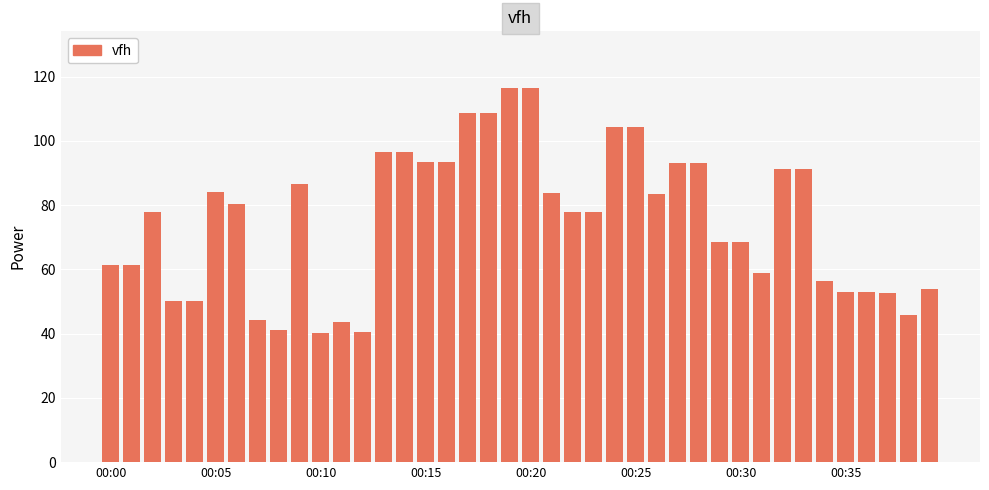

How many series are shown in this chart?

1